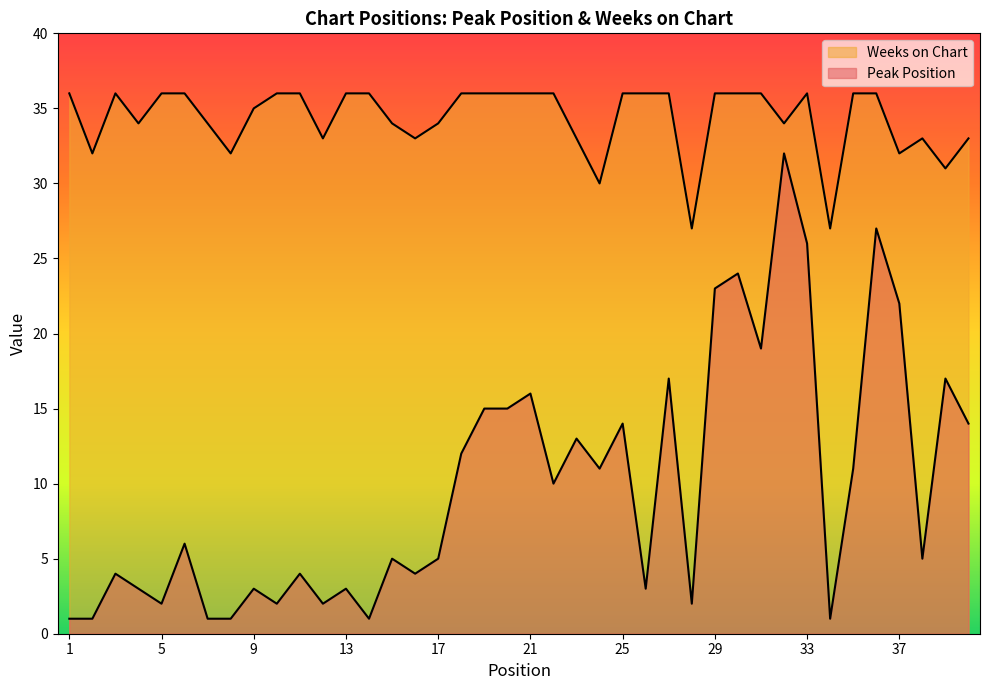

Which label corresponds to the smallest value in the chart?

1